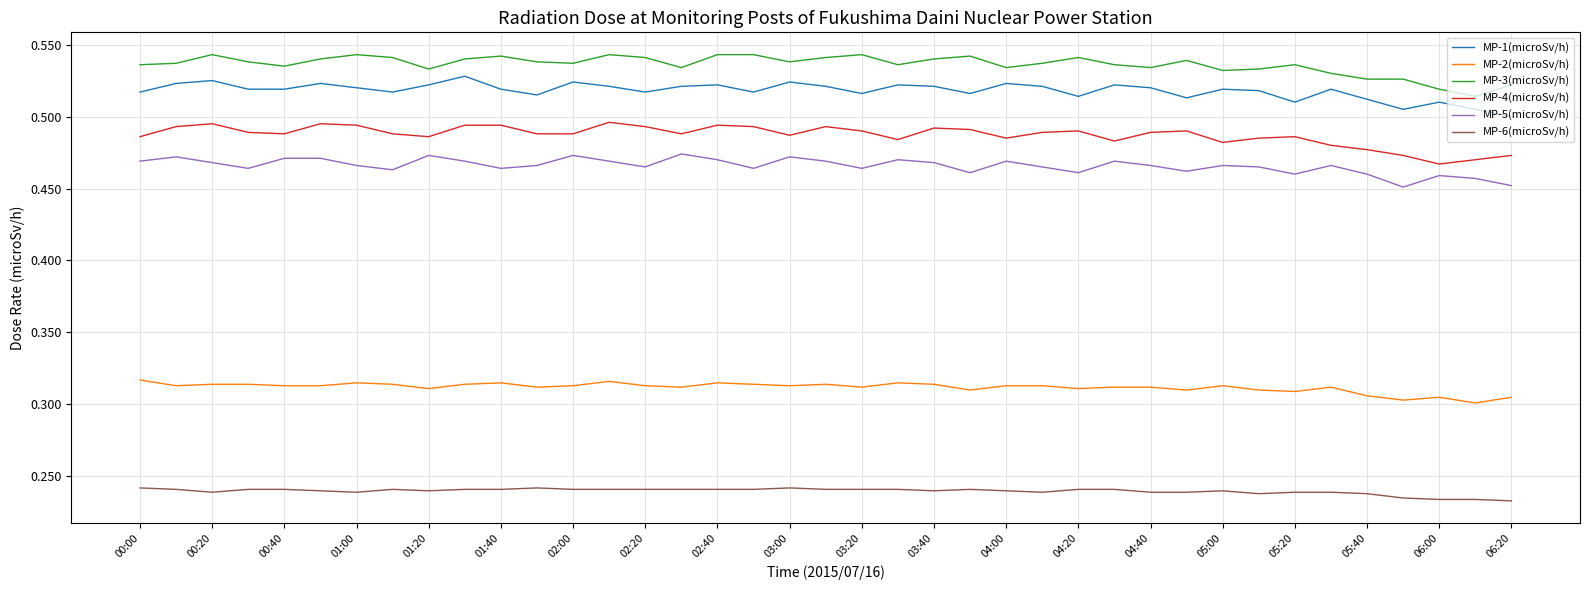

Rank the series by their maximum value, from lowest to highest.

MP-6(microSv/h), MP-2(microSv/h), MP-5(microSv/h), MP-4(microSv/h), MP-1(microSv/h), MP-3(microSv/h)